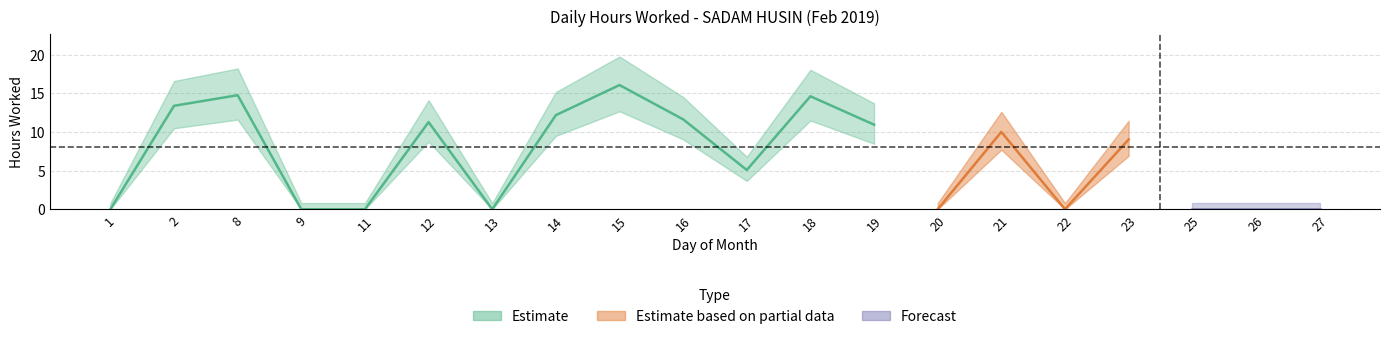

List the labels in order of value, smallest first.

1, 9, 11, 13, 20, 22, 25, 26, 27, 17, 23, 21, 19, 12, 16, 14, 2, 18, 8, 15